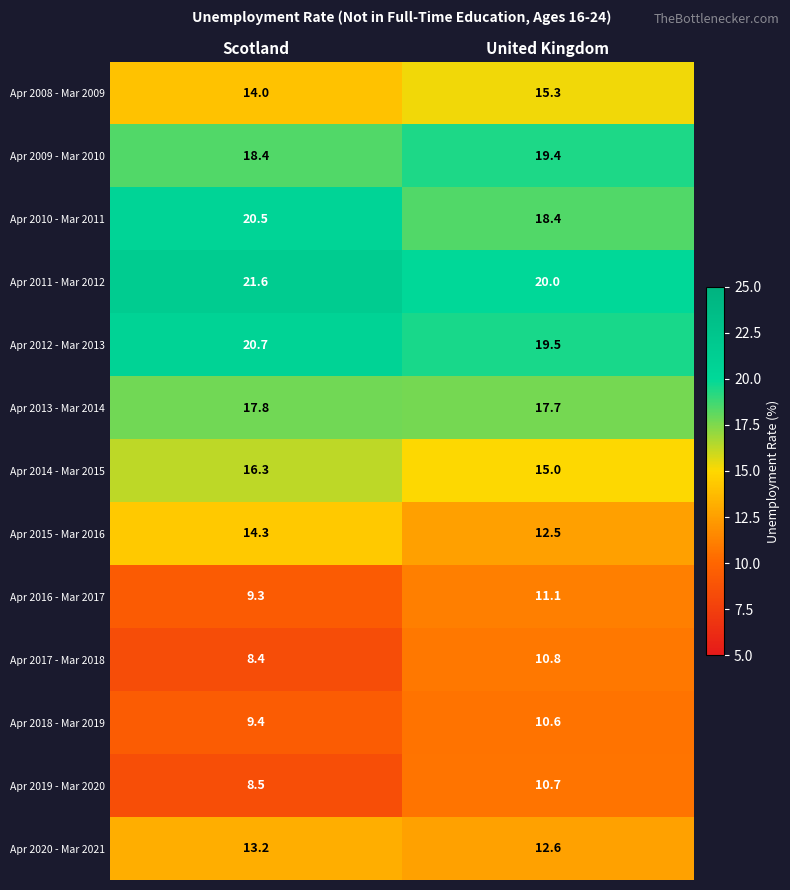

Count the number of data series in this chart.

13